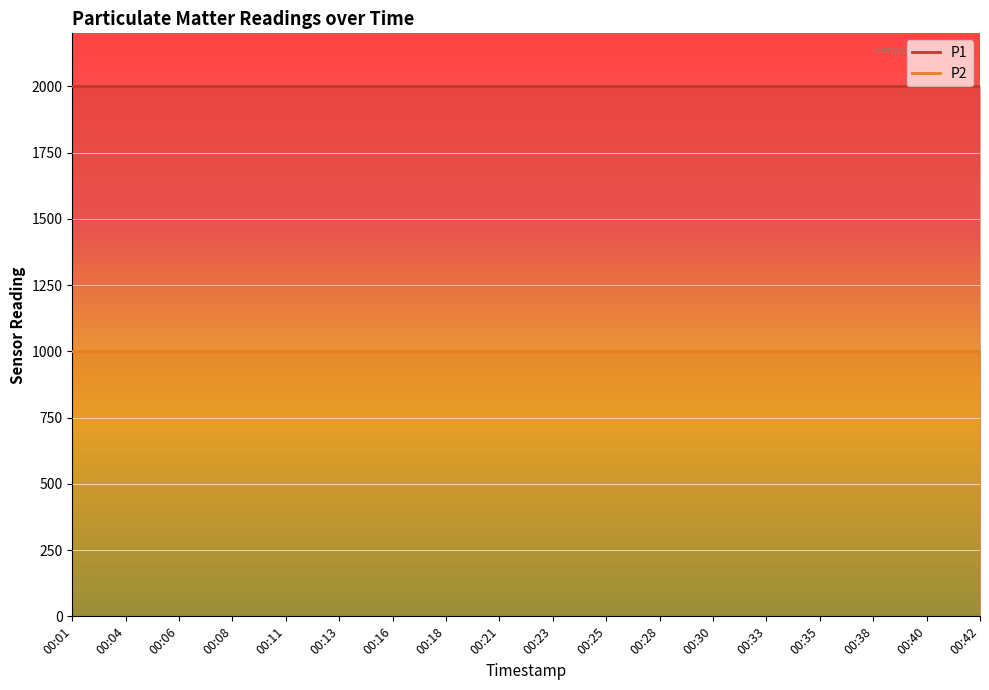

What is the minimum value for P2?

999.9